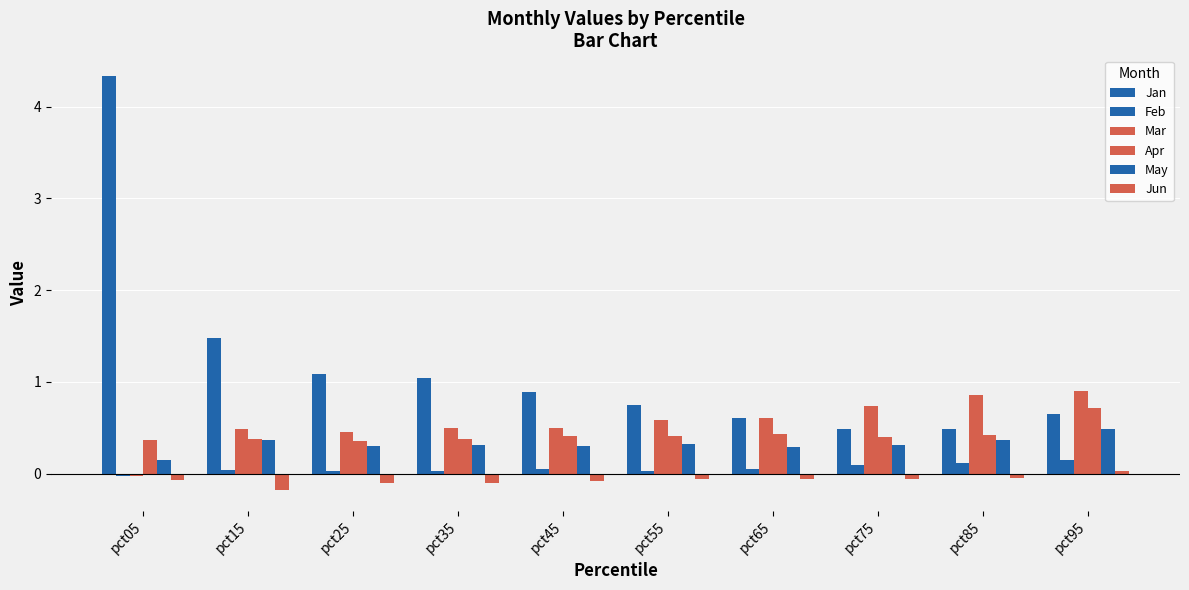

How many data points does each series have?

10